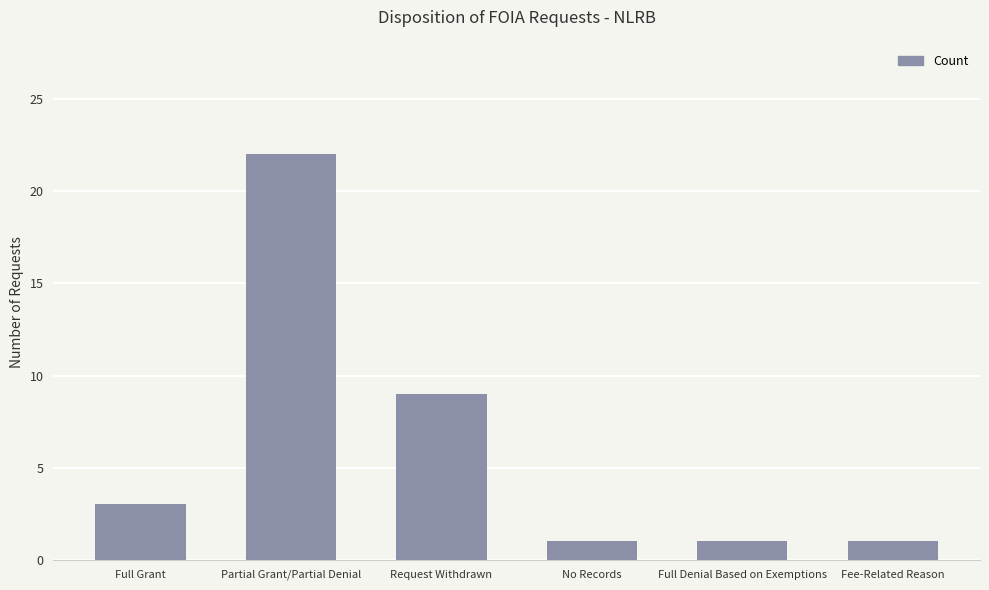

Read the value at Full Grant, to the nearest 5.

5